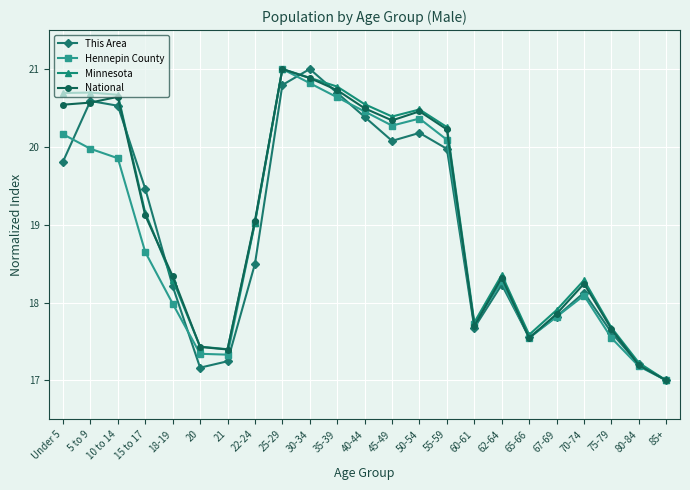

Is it true that Minnesota equals 21.0 at 25-29?

True